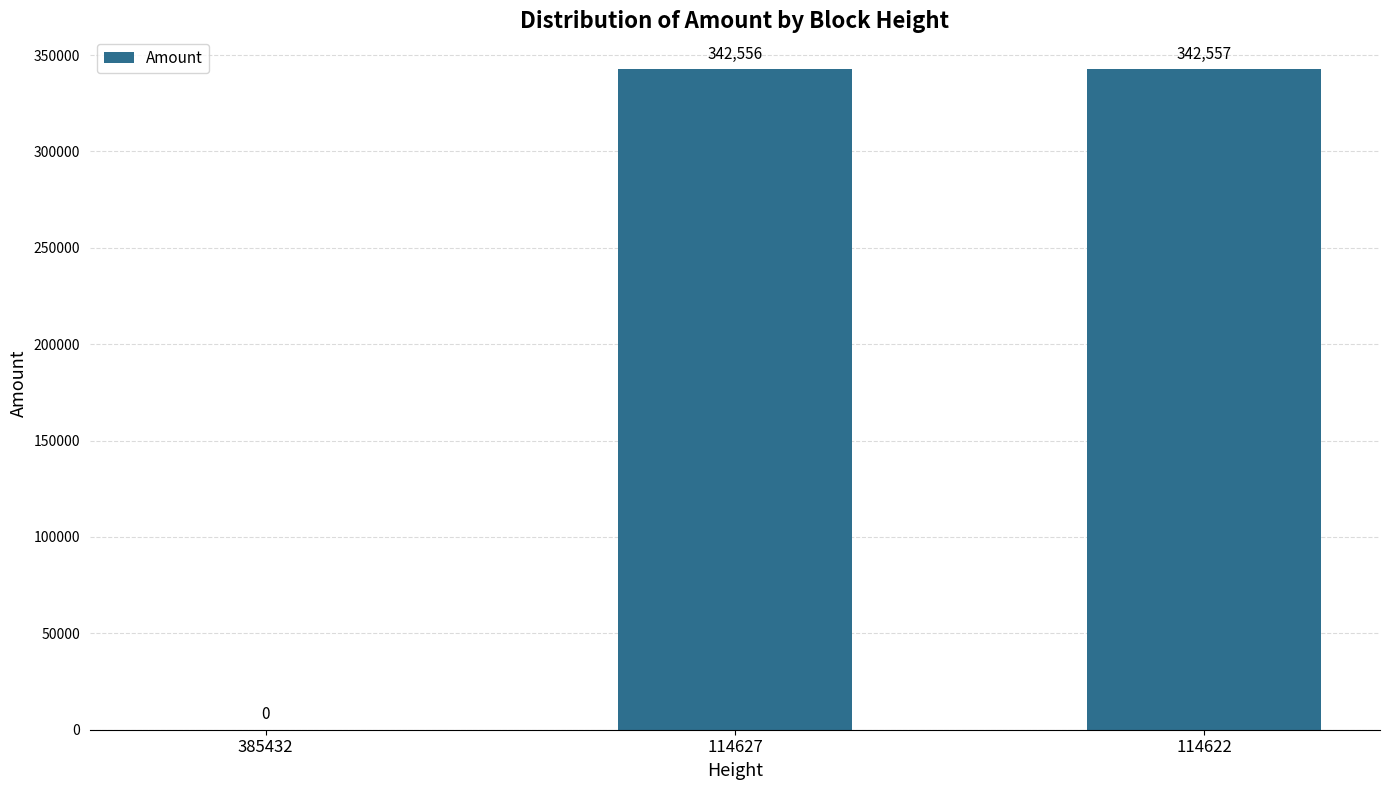

The chart shows a value of 342557 at 114622. True or false?

True